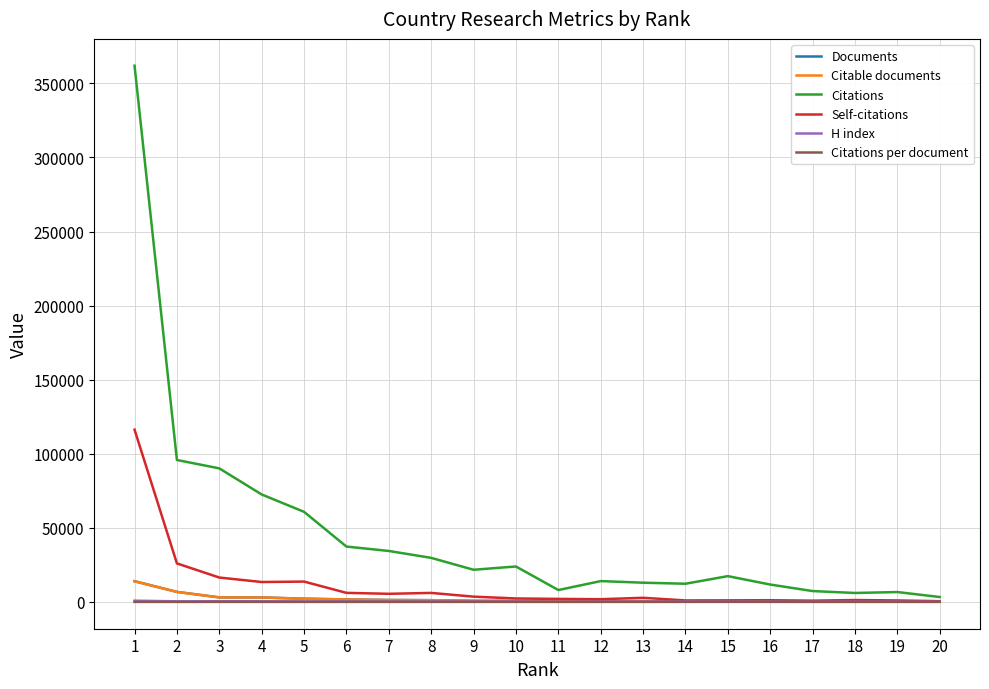

What is the maximum value for Citations?

361951.0